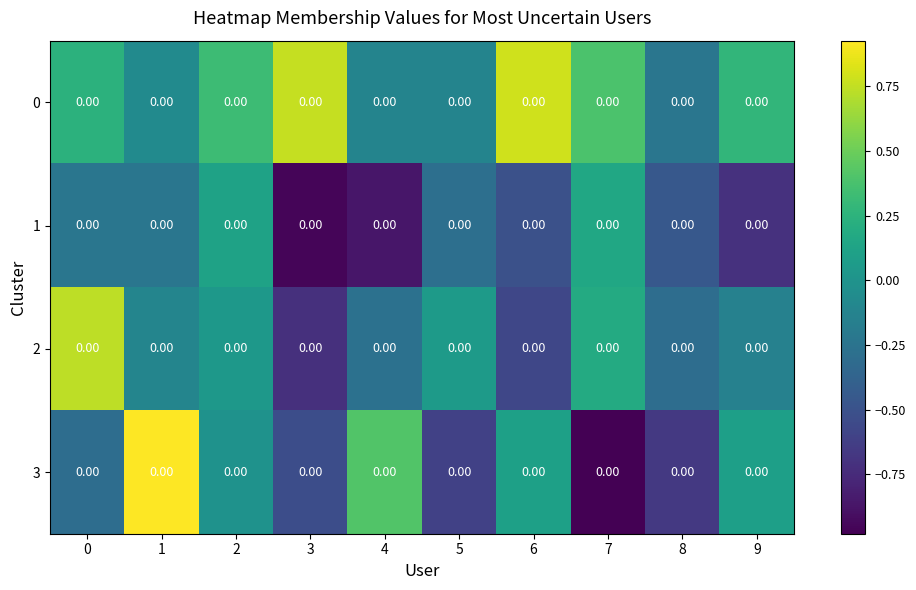

Which series has the widest spread of values?

3